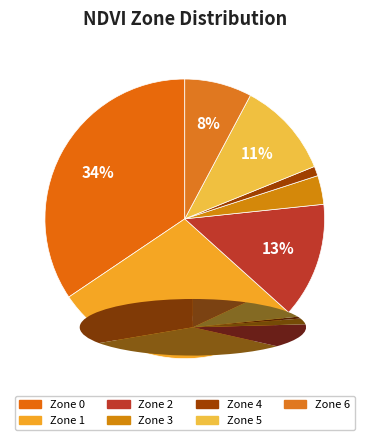

Is Zone 1 the majority of the pie?

No